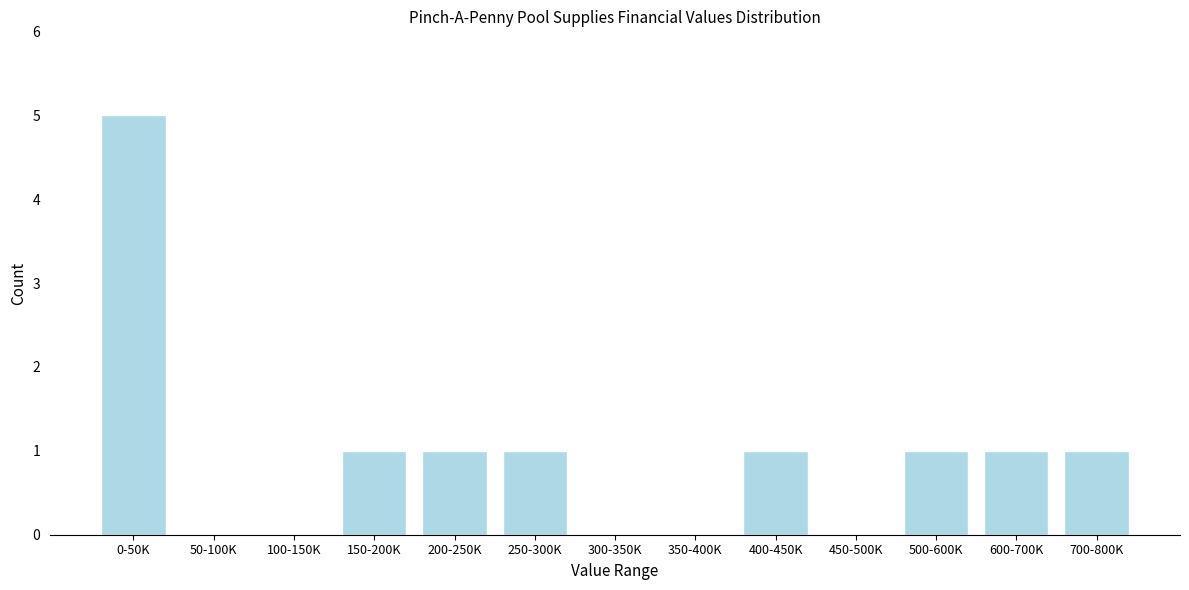

Reading left to right, what are all the values shown in this chart?

0-50K=5	50-100K=0	100-150K=0	150-200K=1	200-250K=1	250-300K=1	300-350K=0	350-400K=0	400-450K=1	450-500K=0	500-600K=1	600-700K=1	700-800K=1